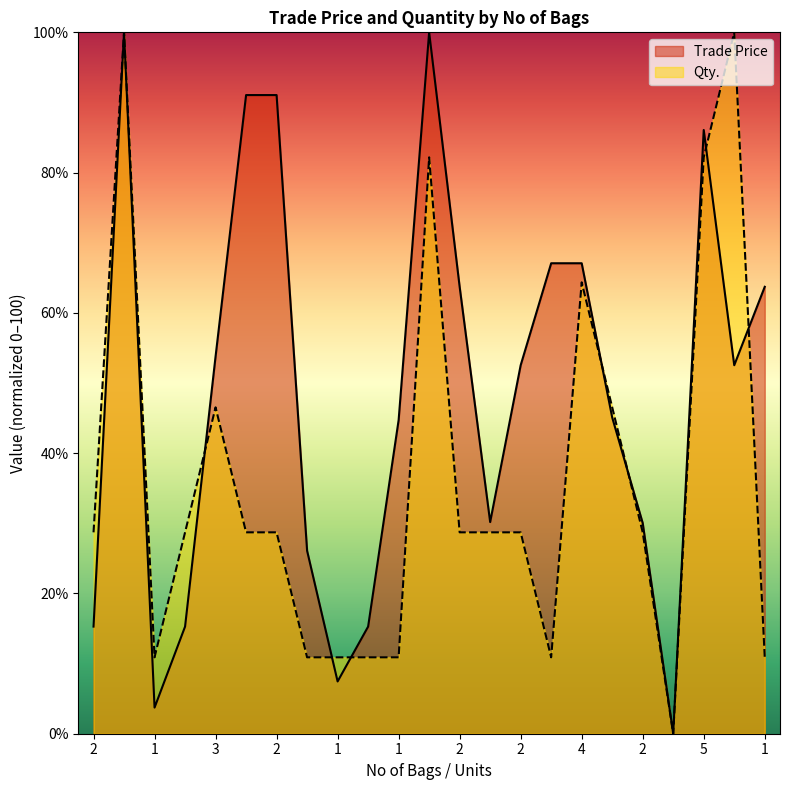

At which label is Trade Price closest to 50?

2